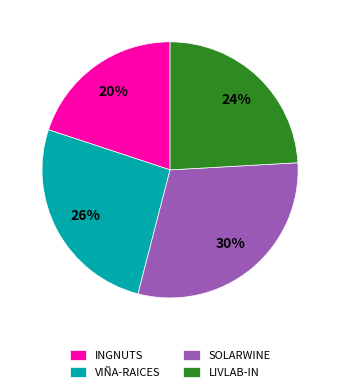

Which slice is the smallest?

INGNUTS